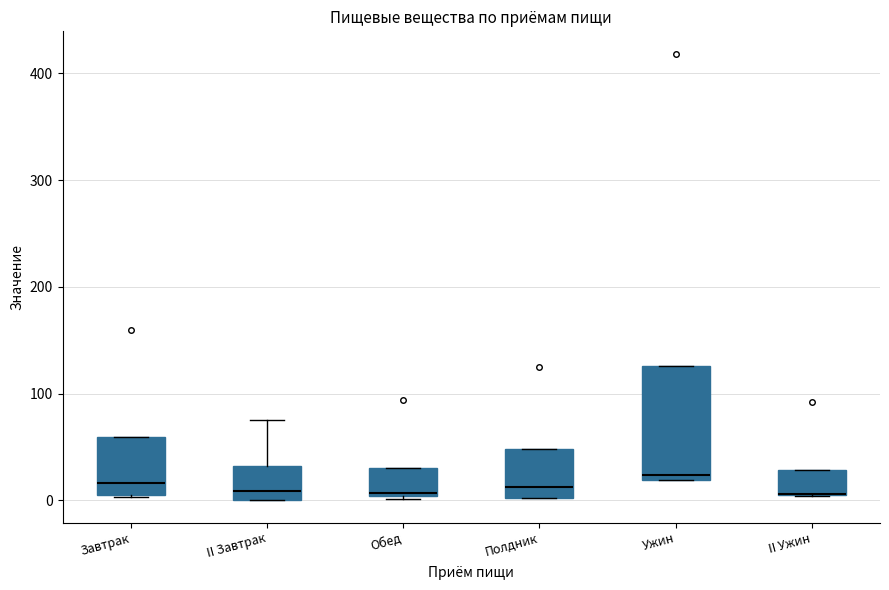

Which box is the tallest, from its lower edge to its upper edge?

Ужин